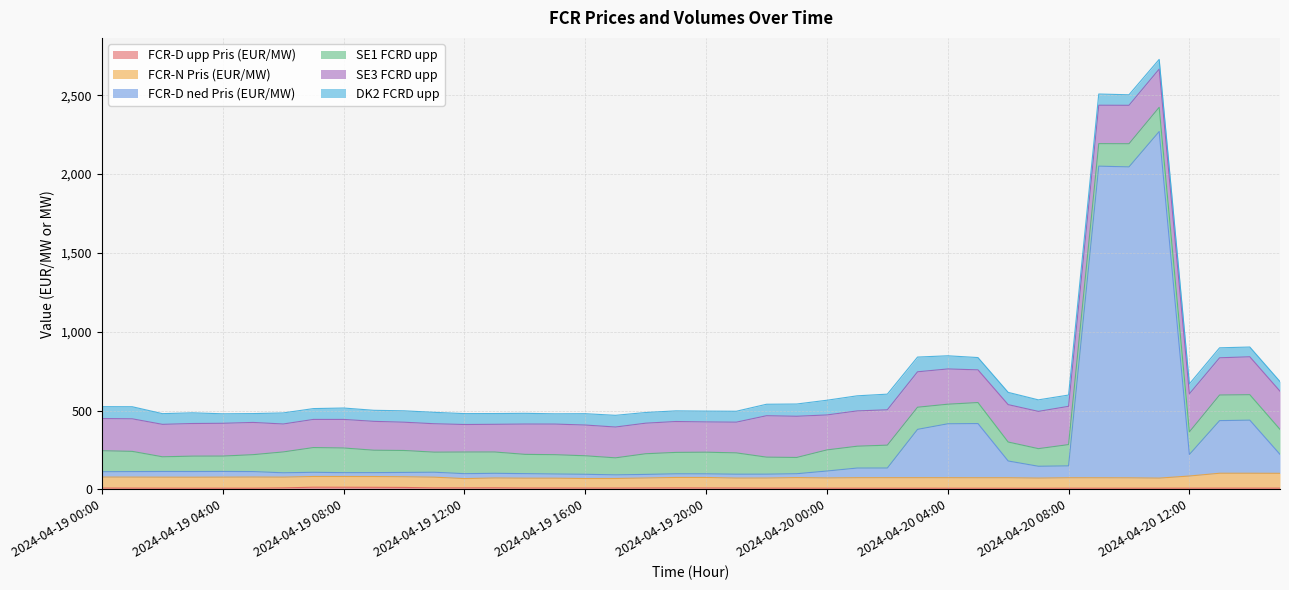

Which series changed the most between 2024-04-20 06:00 and 2024-04-20 12:00?

FCR-D ned Pris (EUR/MW)